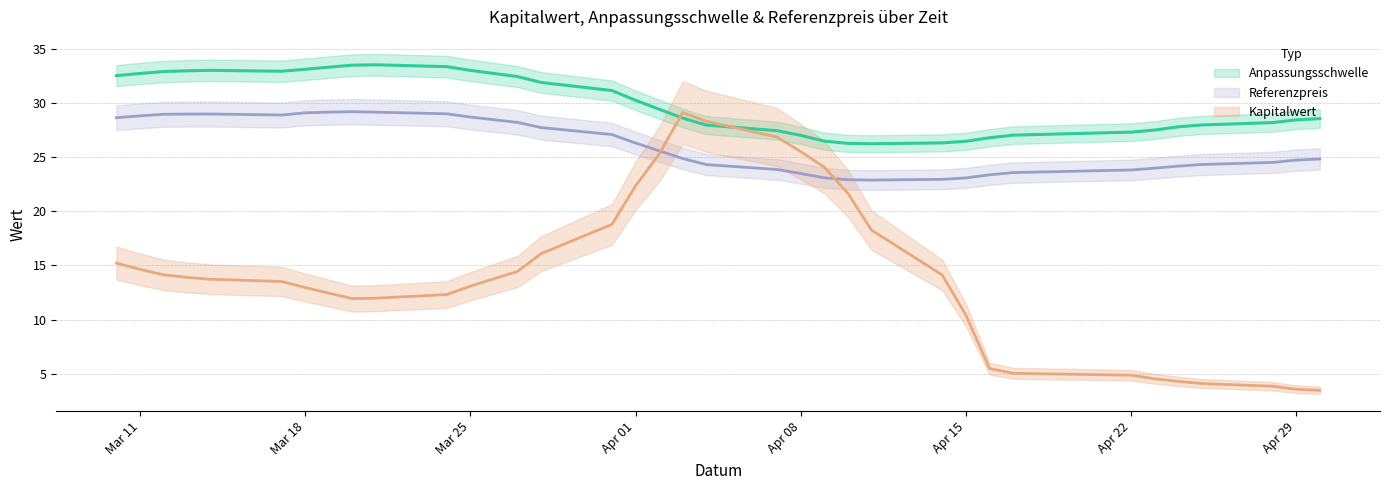

Does the chart have visible grid lines?

Yes